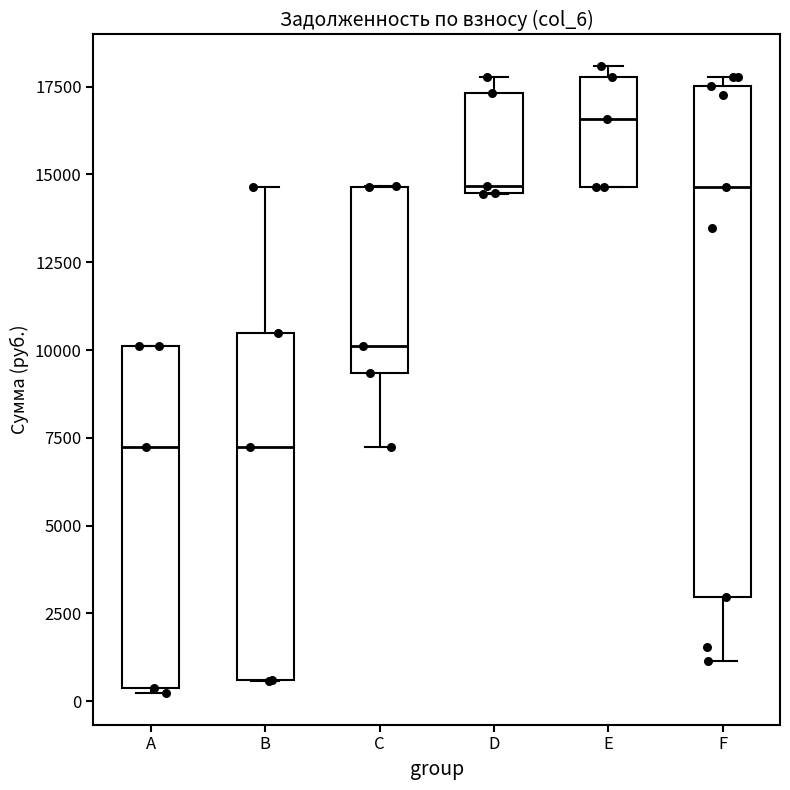

Comparing the boxes themselves (not the whiskers), which one is the tallest?

F